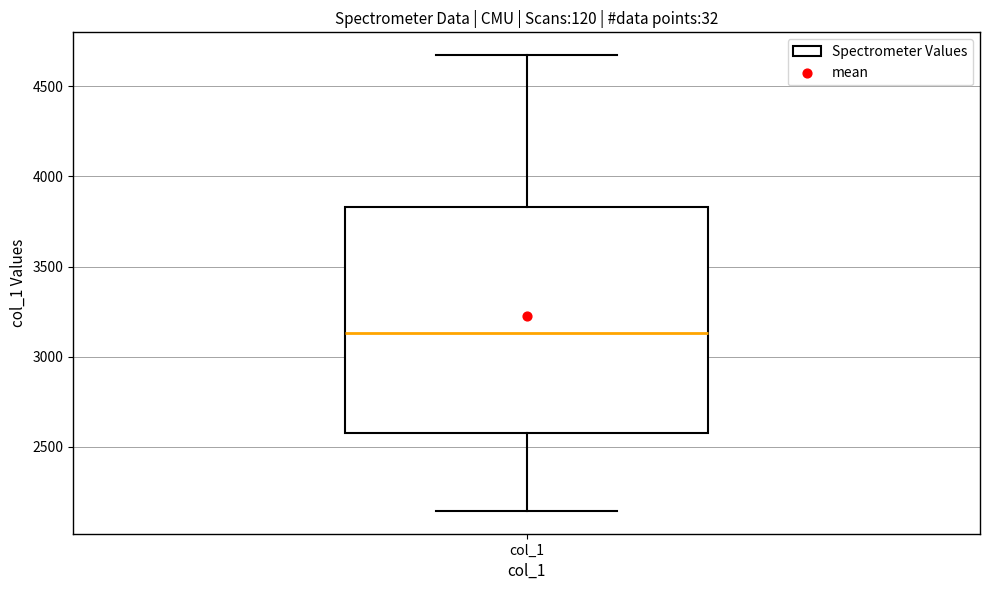

Read this box plot against the y-axis: the position of the median line, the range covered by the box, and the ends of both whiskers. The values are not printed on the chart, so give them approximately, as read against the axis.

median 3150, box 2550 to 3850, whiskers 2150 to 4650